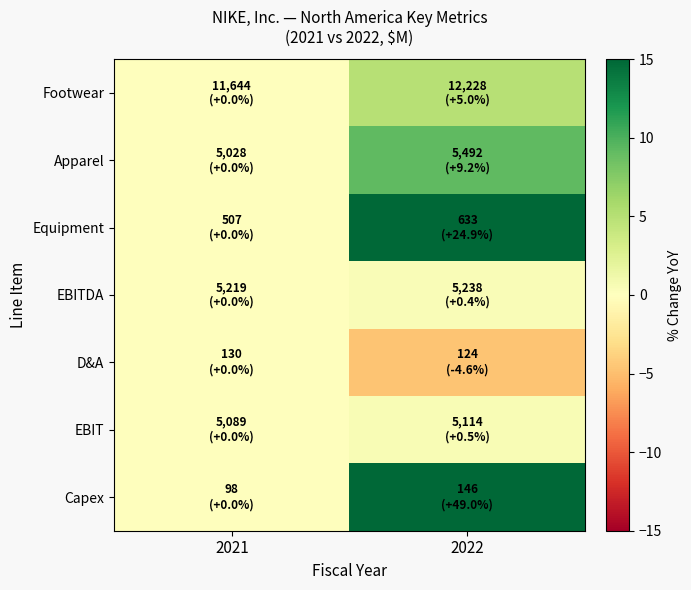

Which has a higher value, 2021 or 2022?

2022